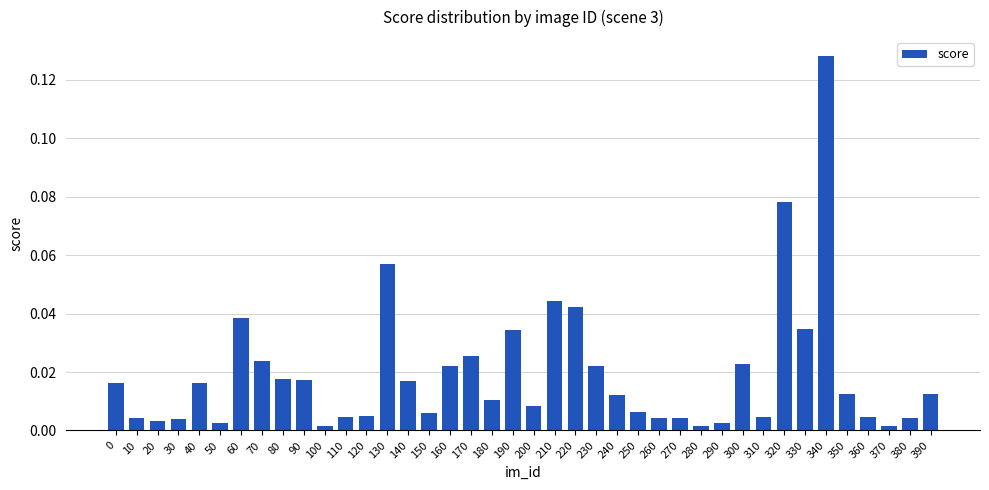

Which label corresponds to the largest value in the chart?

340